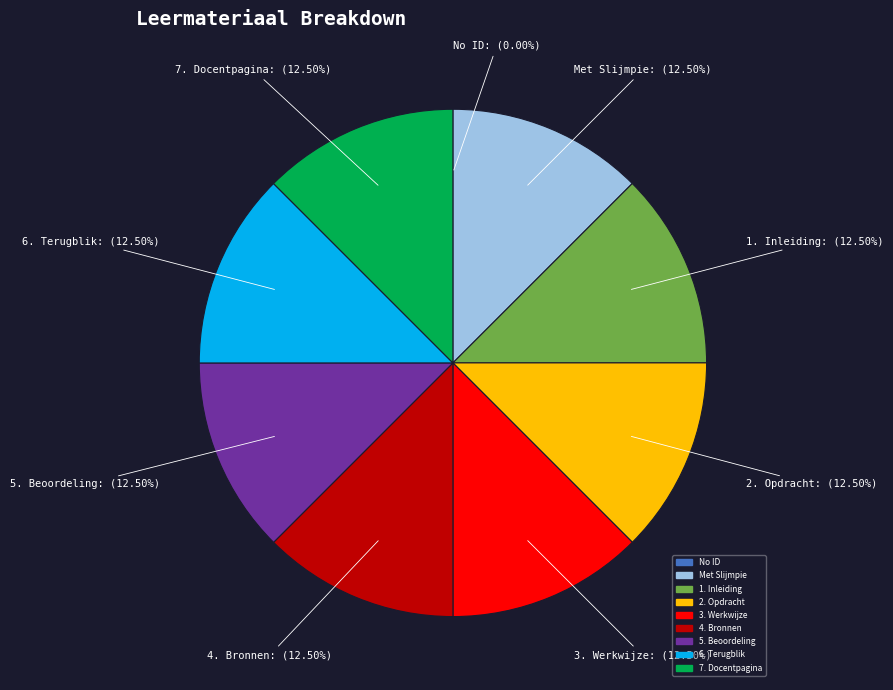

Is there any slice that represents more than half of the pie?

No